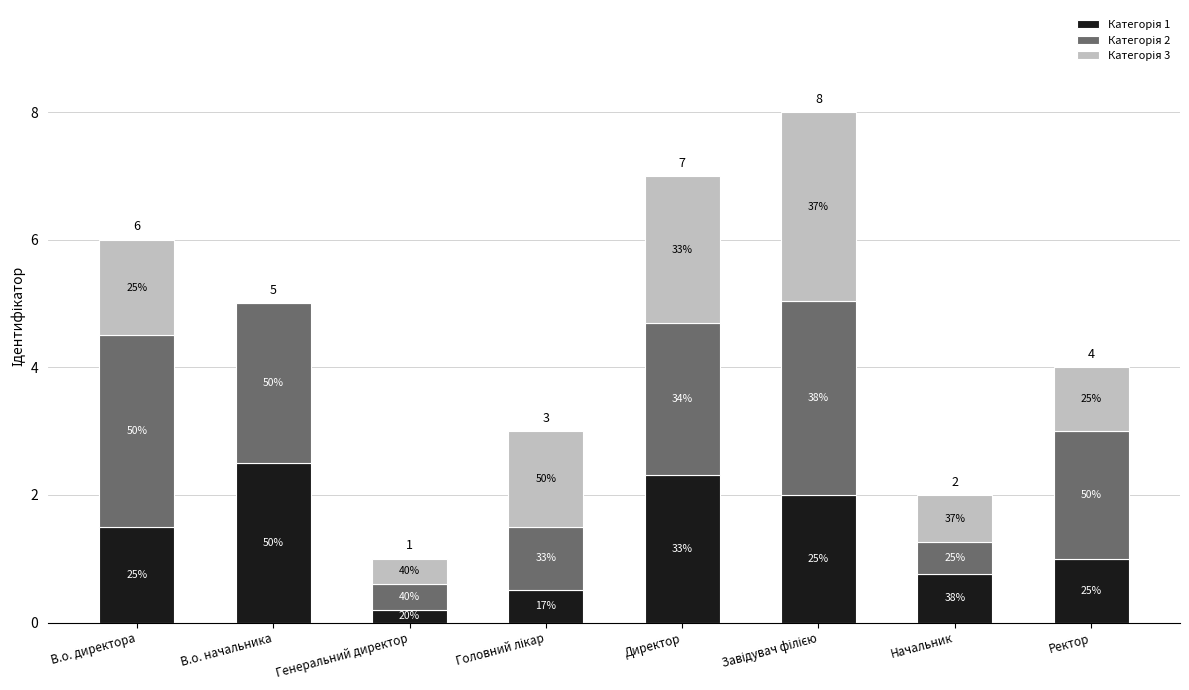

Which series has the largest total across all categories?

Категорія 2